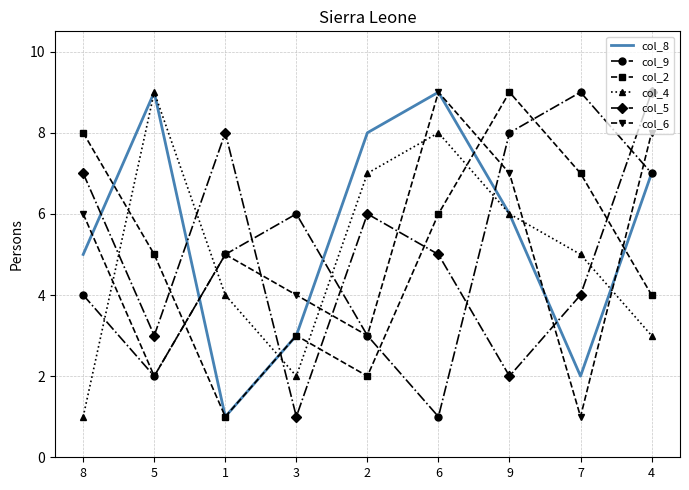

At which category does col_9 reach its first local peak?

3